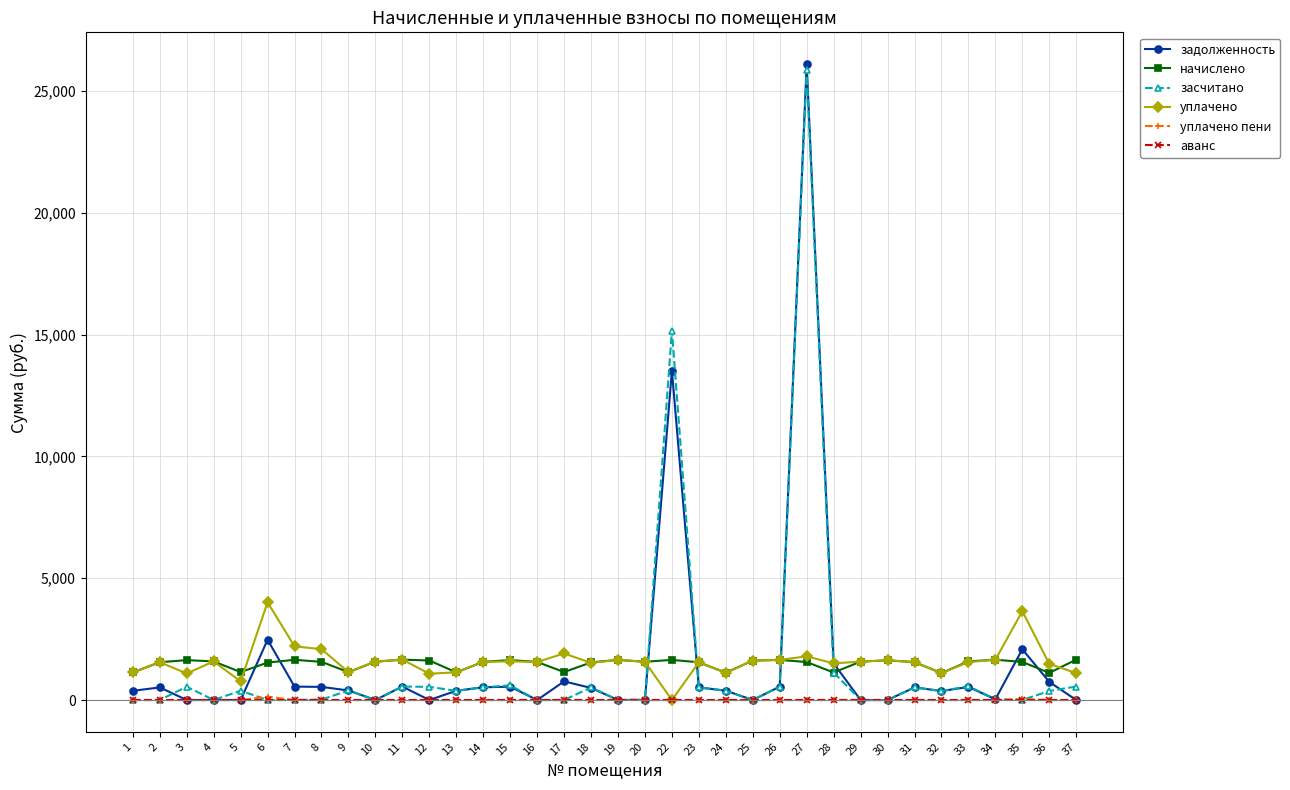

True or false: уплачено has more than 2 points higher than both neighbors.

True